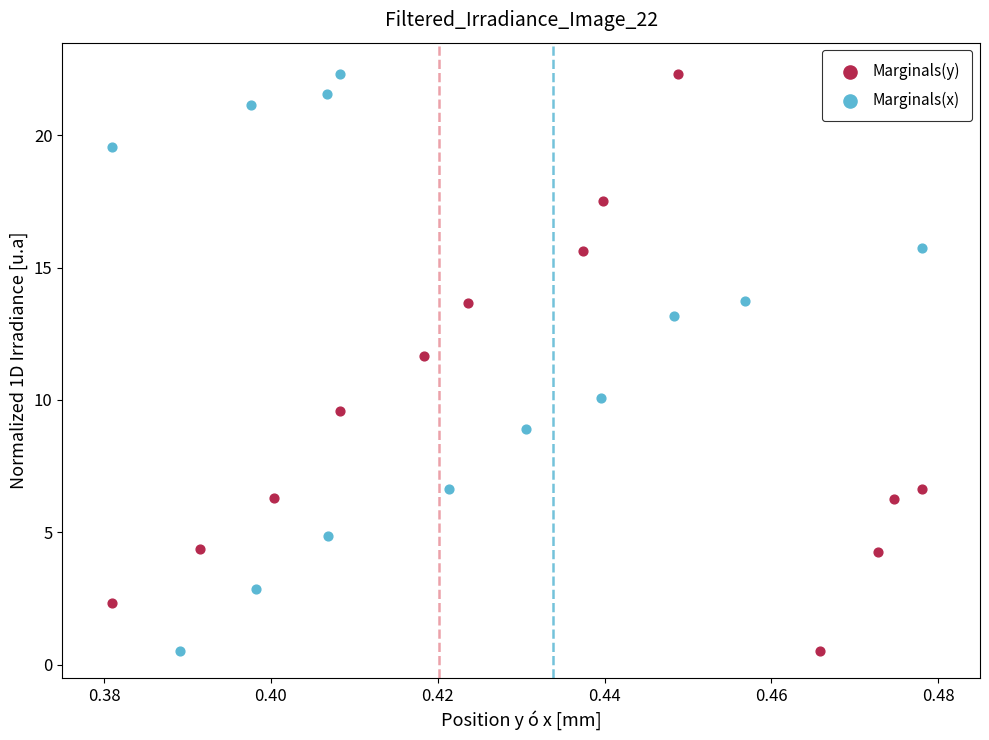

What are all the series names shown in the legend?

Marginals(y), Marginals(x)